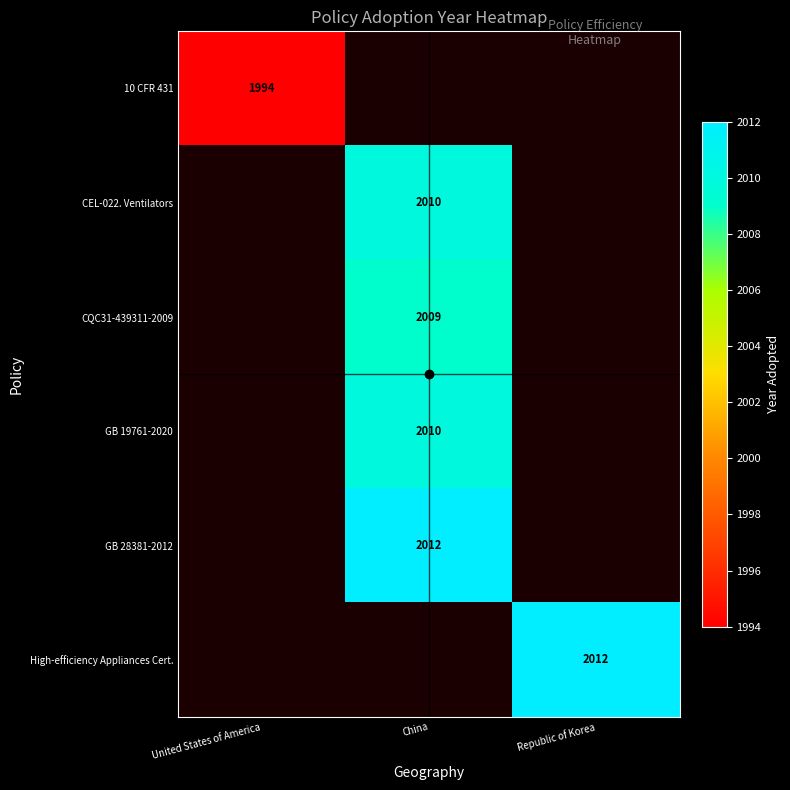

How many positive values does the High-efficiency Appliances Cert. series have?

1